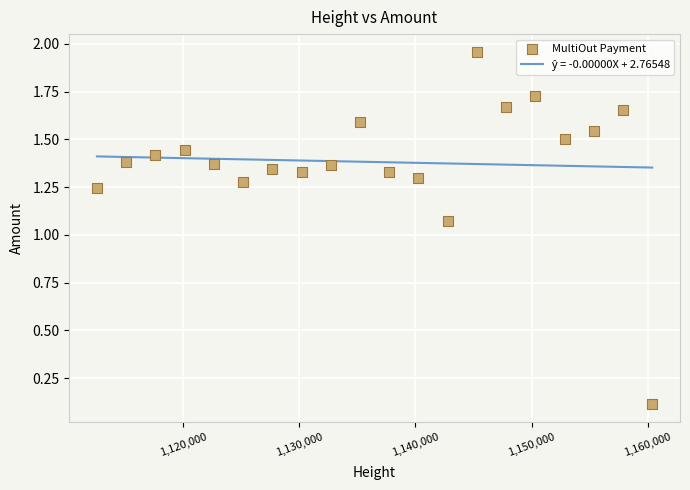

What is the range of Y values (max minus min)?

1.8